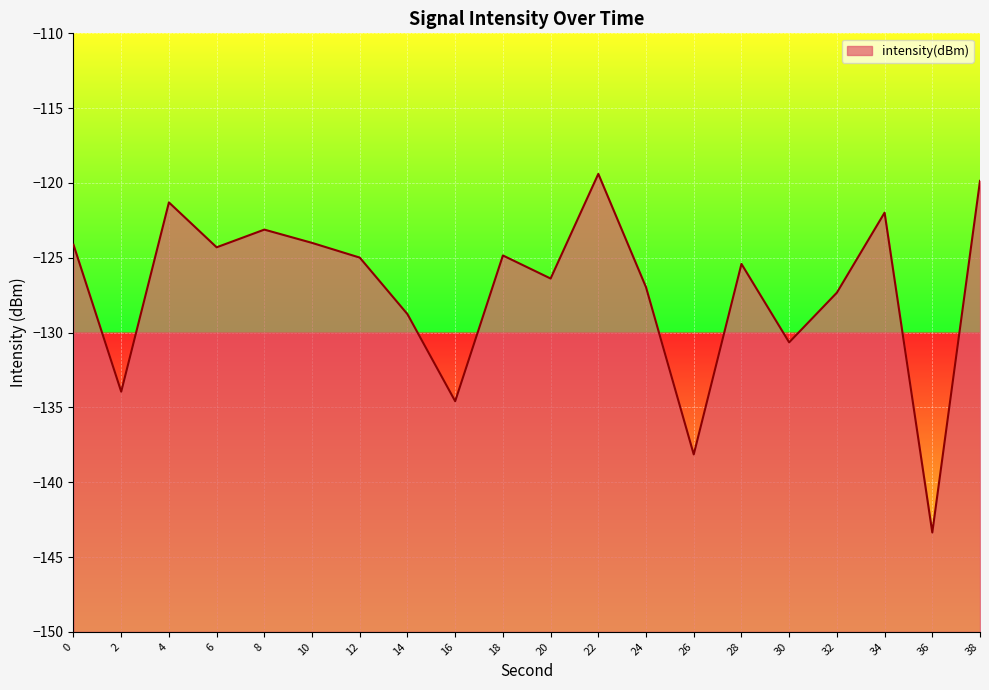

Rank the categories by value from highest to lowest.

22, 38, 4, 34, 8, 10, 0, 6, 18, 12, 28, 20, 24, 32, 14, 30, 2, 16, 26, 36